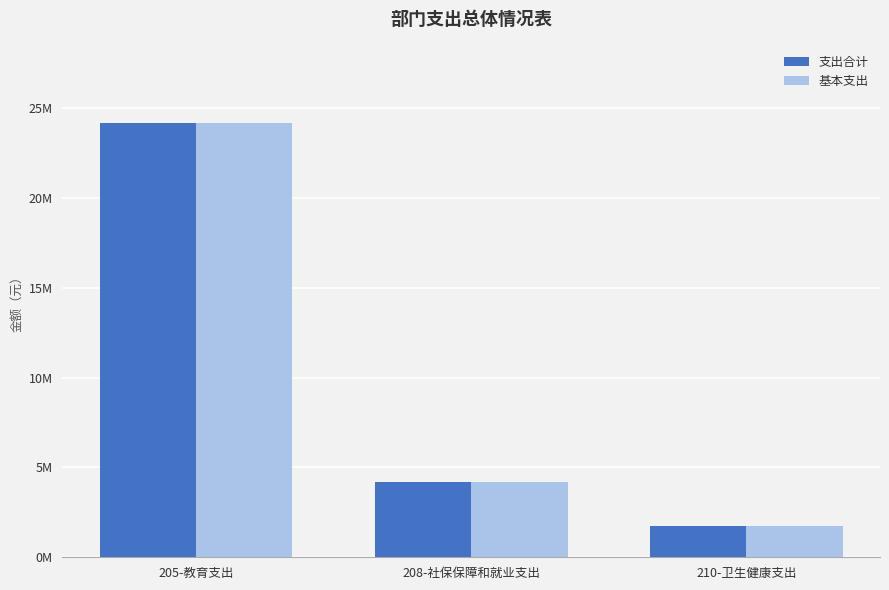

Are the bars grouped side by side (vs. stacked)?

Yes